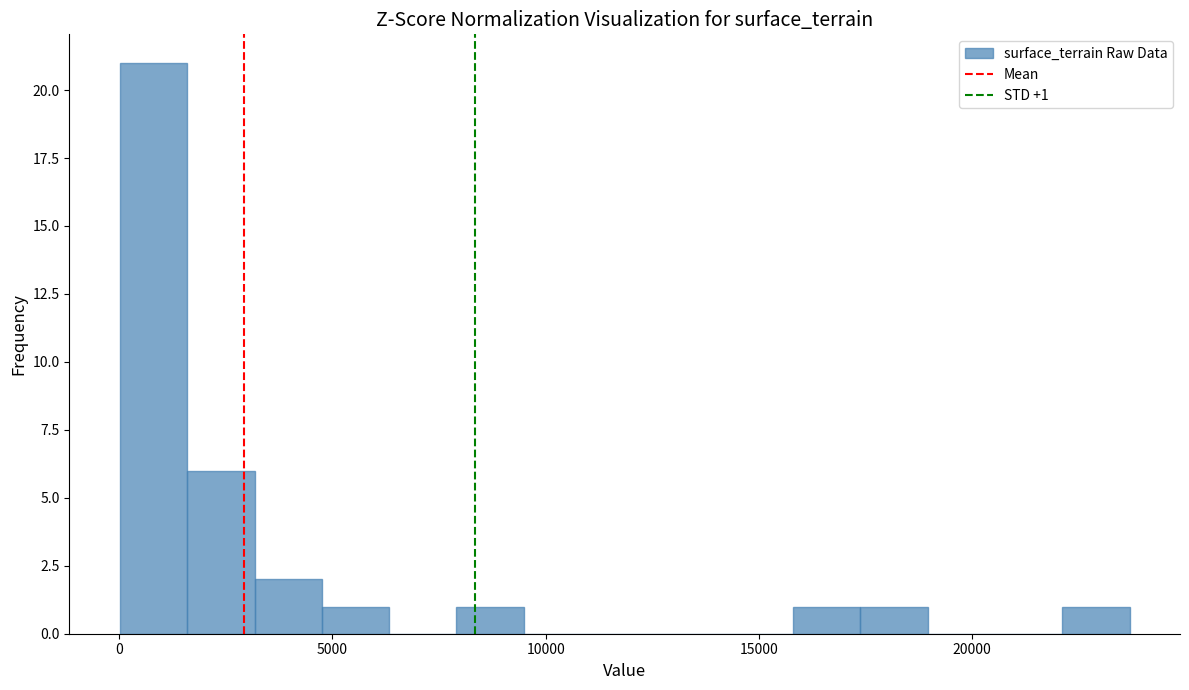

Read against the x-axis, roughly where is the centre of the tallest bar?

1000